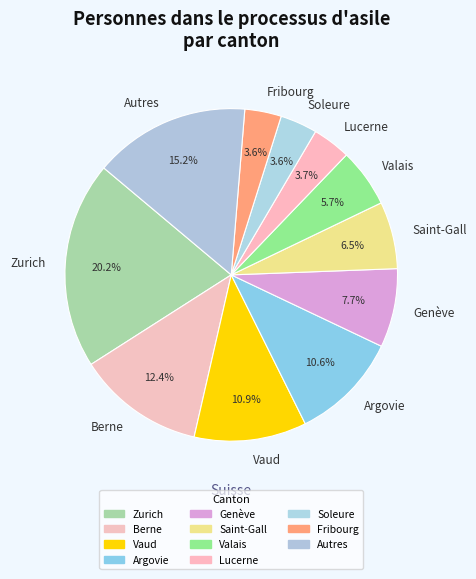

Which has a higher value, Saint-Gall or Argovie?

Argovie